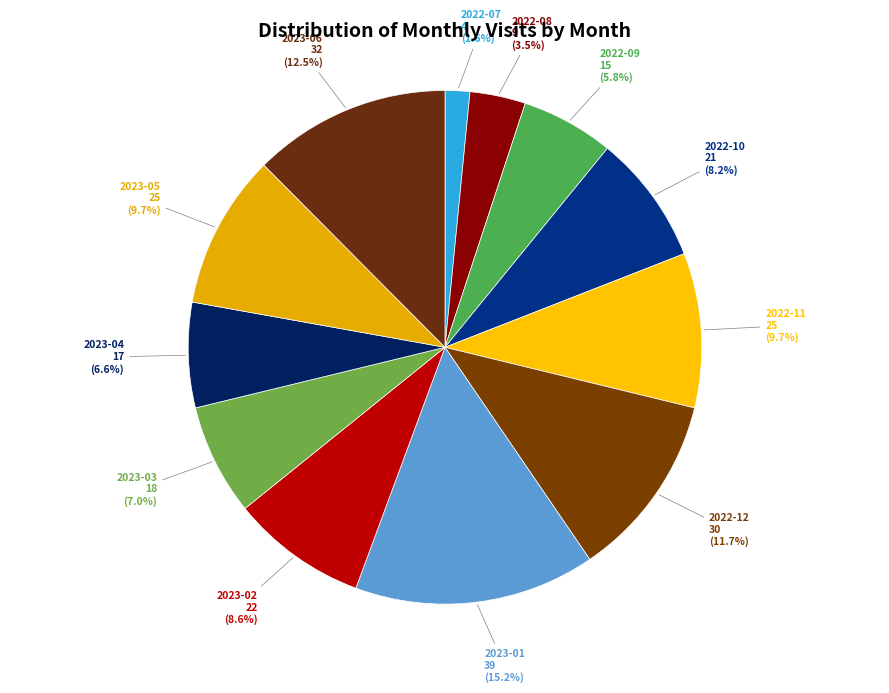

Count the number of slices in the pie.

12